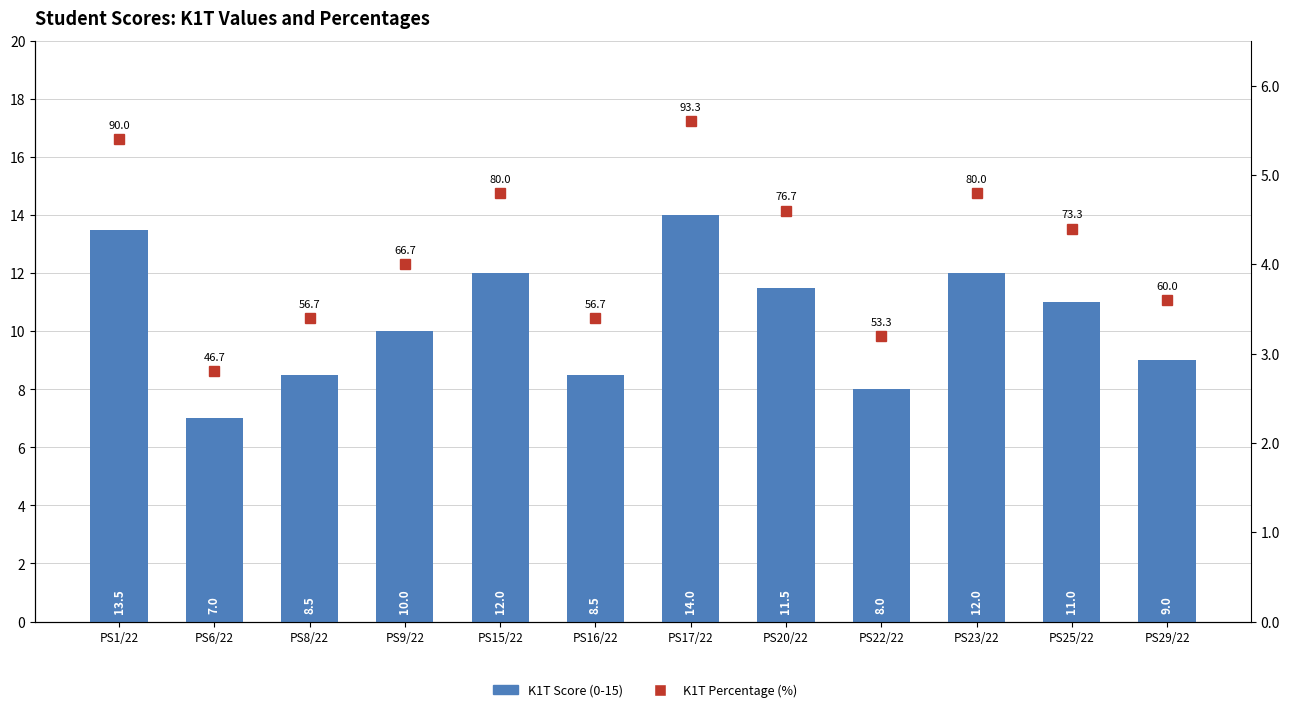

Where does the K1T Score (0-15) series first go above 11?

PS1/22